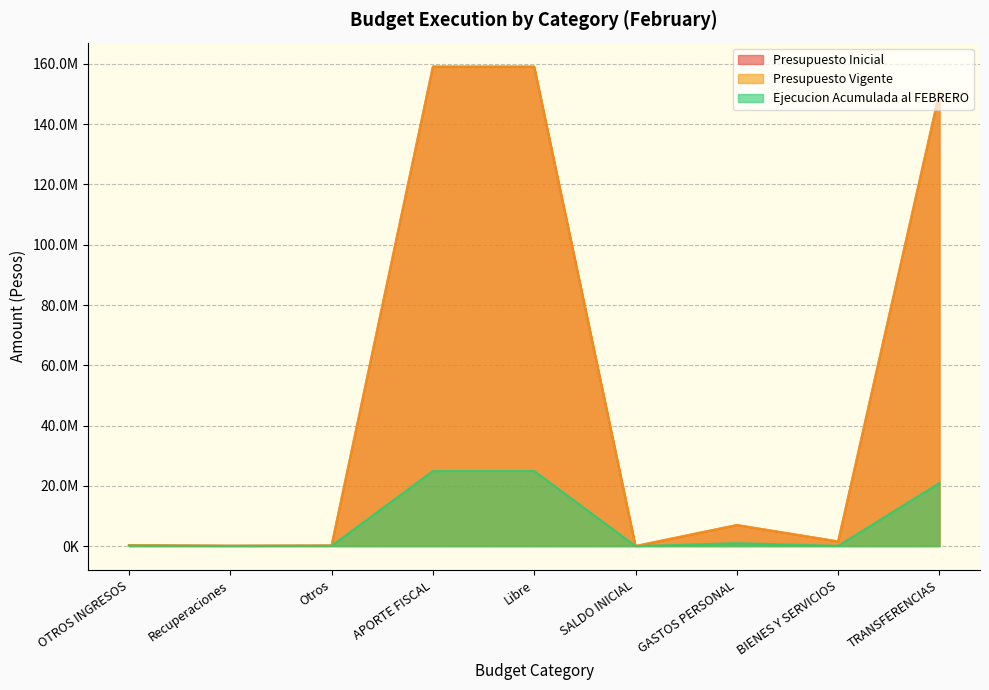

What are all the series names shown in the legend?

Presupuesto Inicial, Presupuesto Vigente, Ejecucion Acumulada al FEBRERO